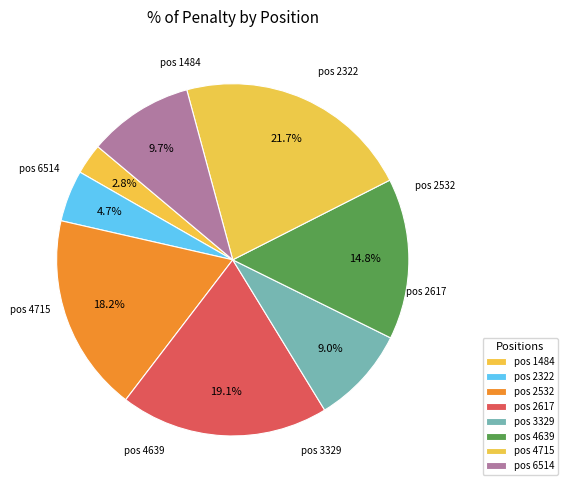

How many slices are in this pie chart?

8